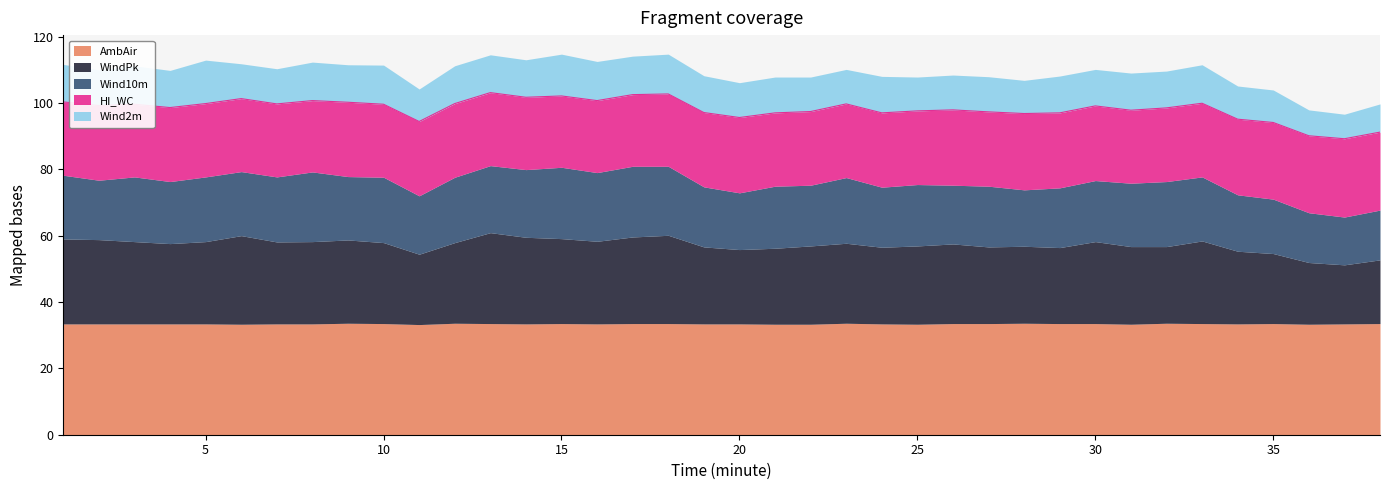

True or false: AmbAir has a value of 33.2 at 11.

True